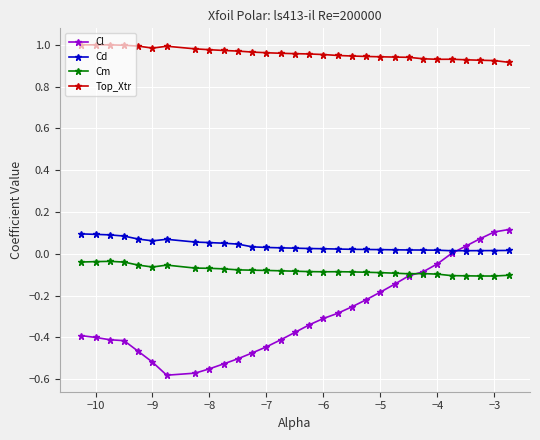

Which series has the largest total across all categories?

Top_Xtr